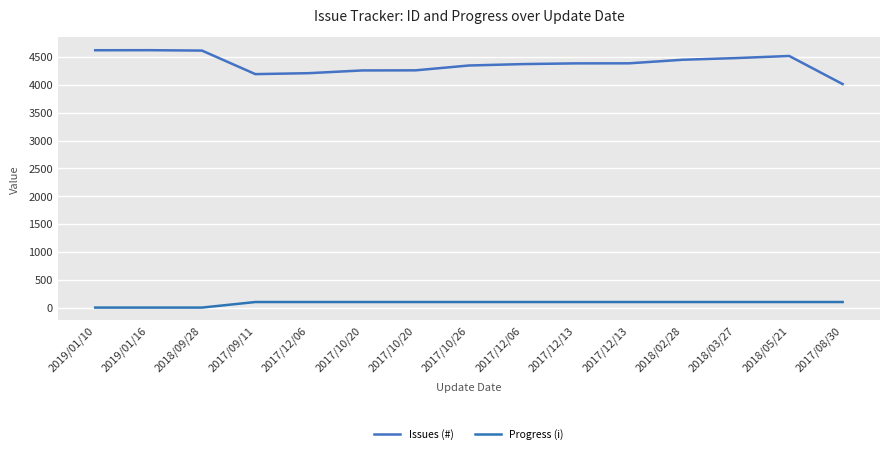

At 2017/10/20, list the series in order from largest to smallest.

Issues (#), Progress (i)